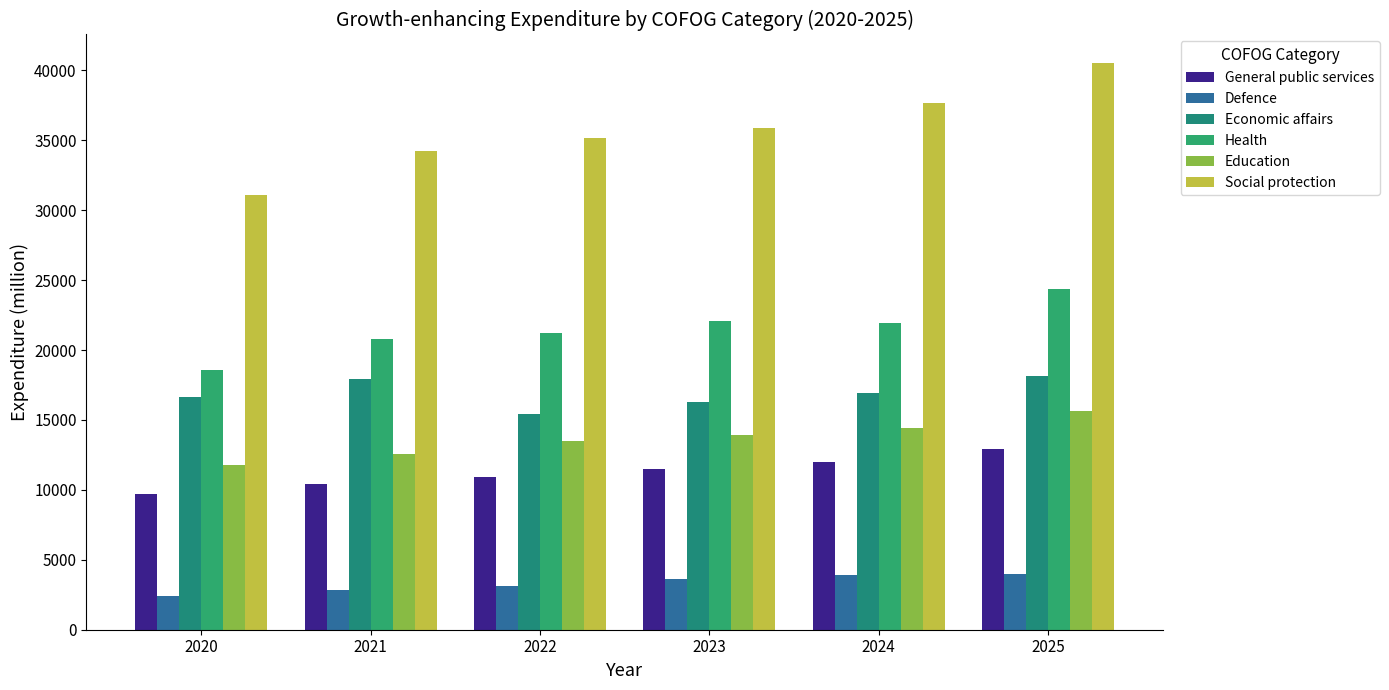

Reading right to left, what are all the values shown in this chart?

General public services: 12889.9	11970.5	11525.1	10954.9	10393.4	9718.9
Defence: 3977.4	3898.0	3650.0	3143.9	2809.8	2439.1
Economic affairs: 18124.7	16925.2	16284.0	15453.2	17920.9	16661.4
Health: 24344.9	21915.0	22083.9	21235.1	20792.7	18594.5
Education: 15646.4	14422.1	13928.8	13500.8	12564.9	11752.6
Social protection: 40536.5	37641.9	35847.3	35187.2	34196.8	31103.1